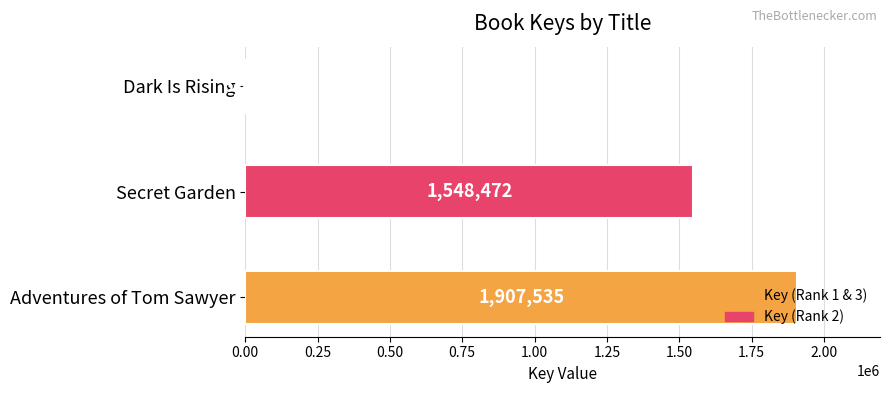

Approximately how many times larger is the value at Adventures of Tom Sawyer compared to Secret Garden?

1.2